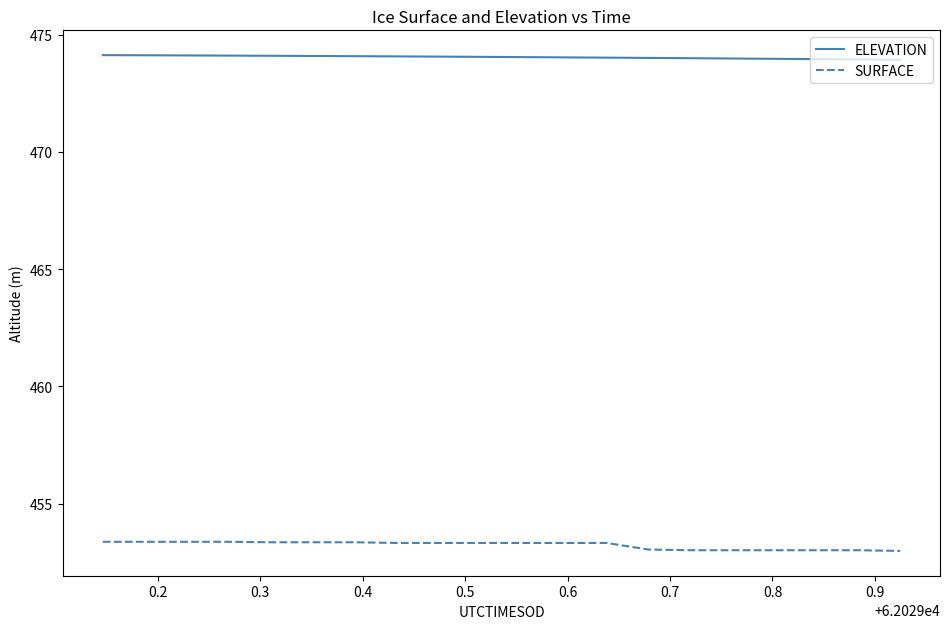

Which series has the widest spread of values?

SURFACE